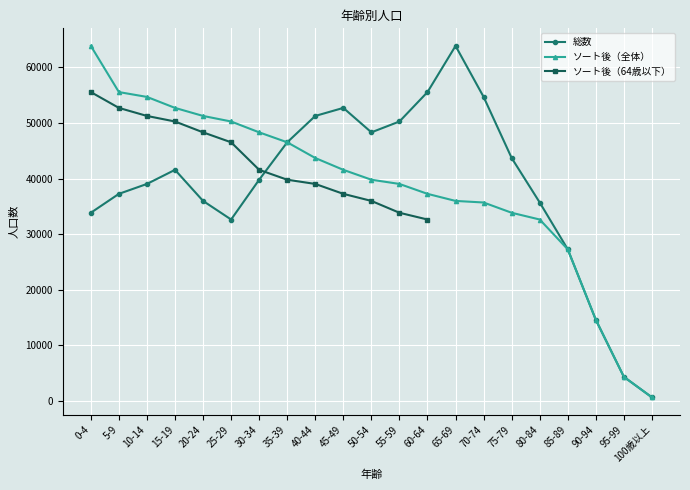

Is it true that ソート後全体 equals 37266 at 60-64?

True